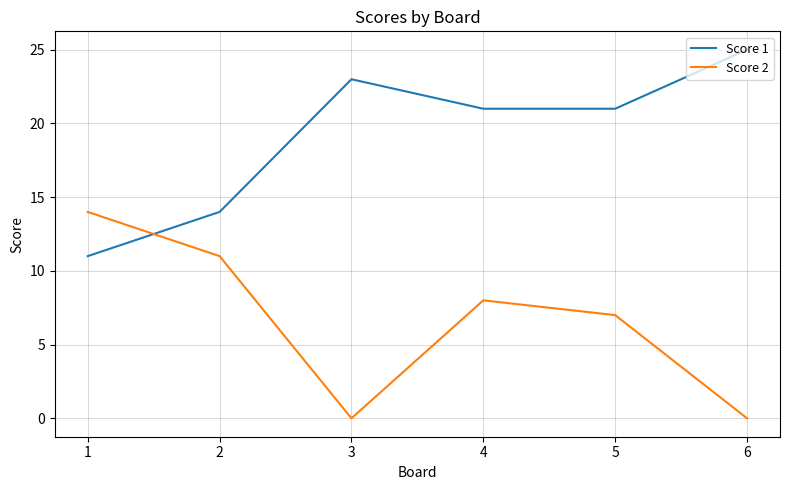

Which series has the largest total across all categories?

Score 1